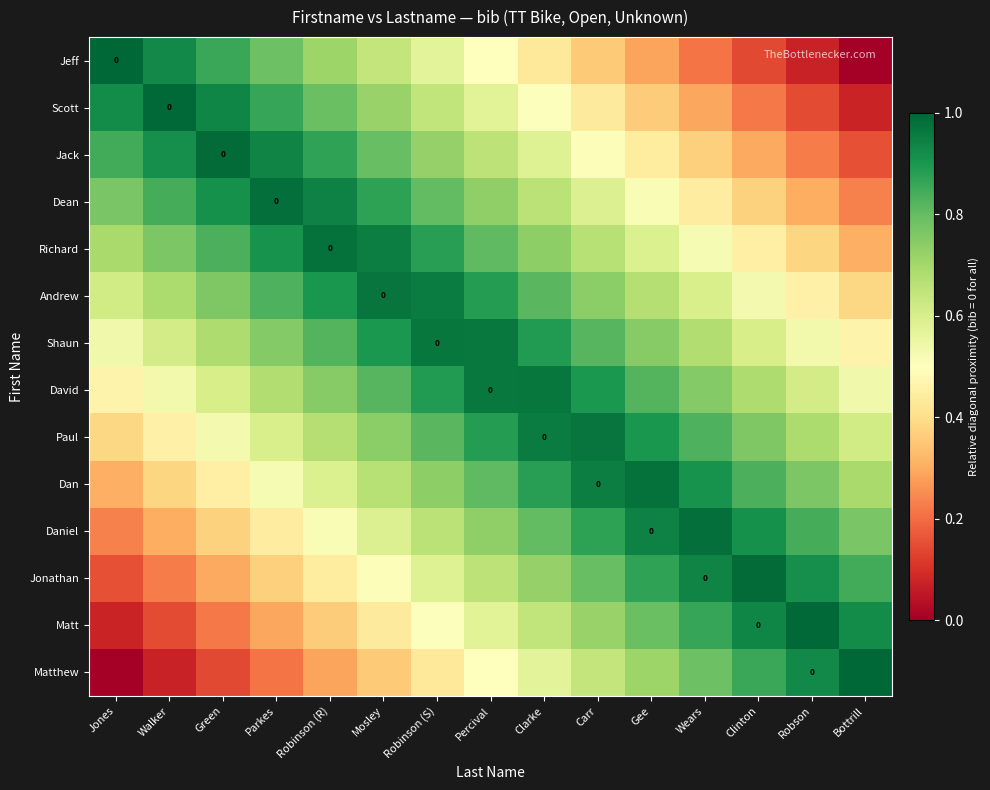

What is the approximate value of Scott at Clarke?

0.5